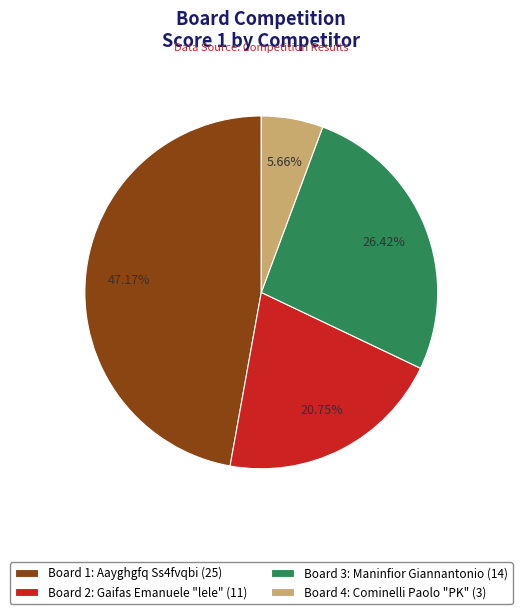

Is there a majority slice in this chart?

No